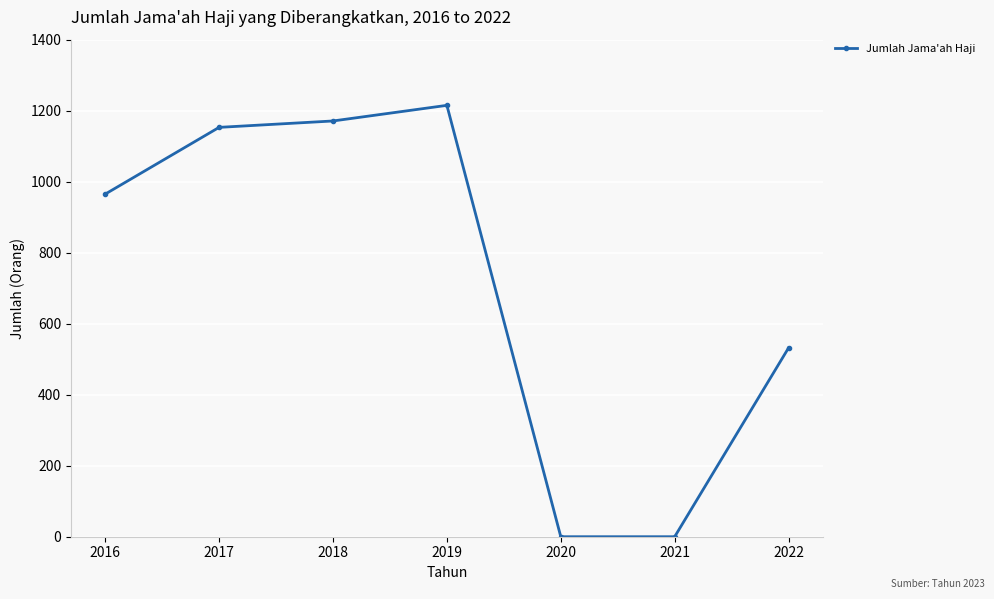

Which label corresponds to the largest value in the chart?

2019